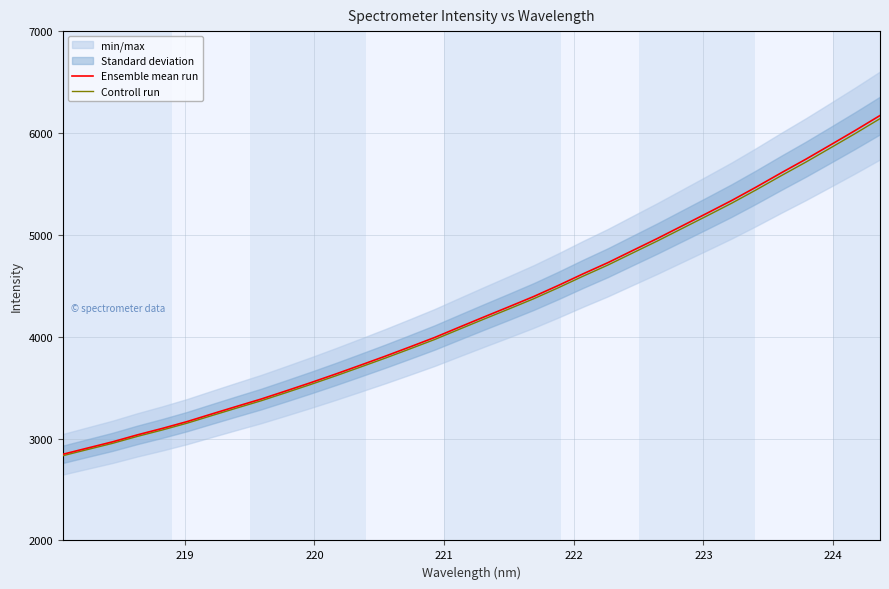

Count the number of categories in the chart.

34